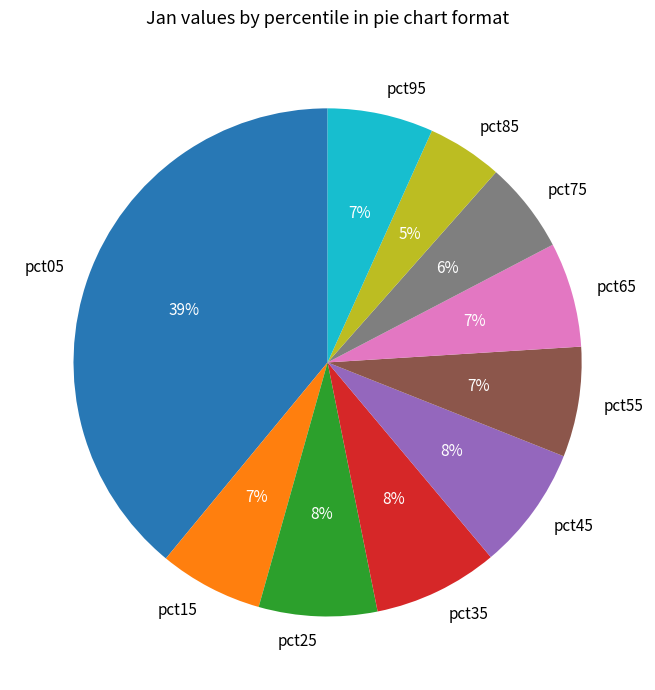

Which slice is the largest?

pct05